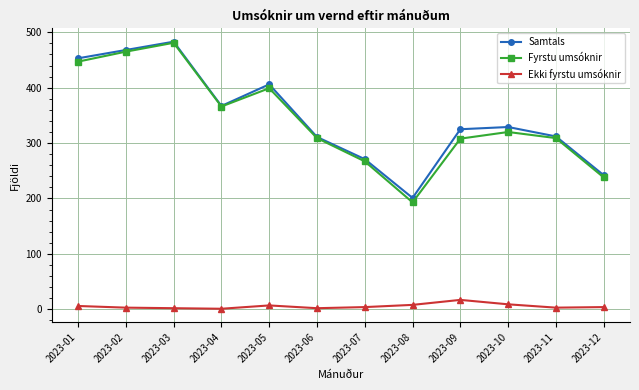

In Fyrstu umsóknir, how many points are lower than both neighbors (excluding endpoints)?

2